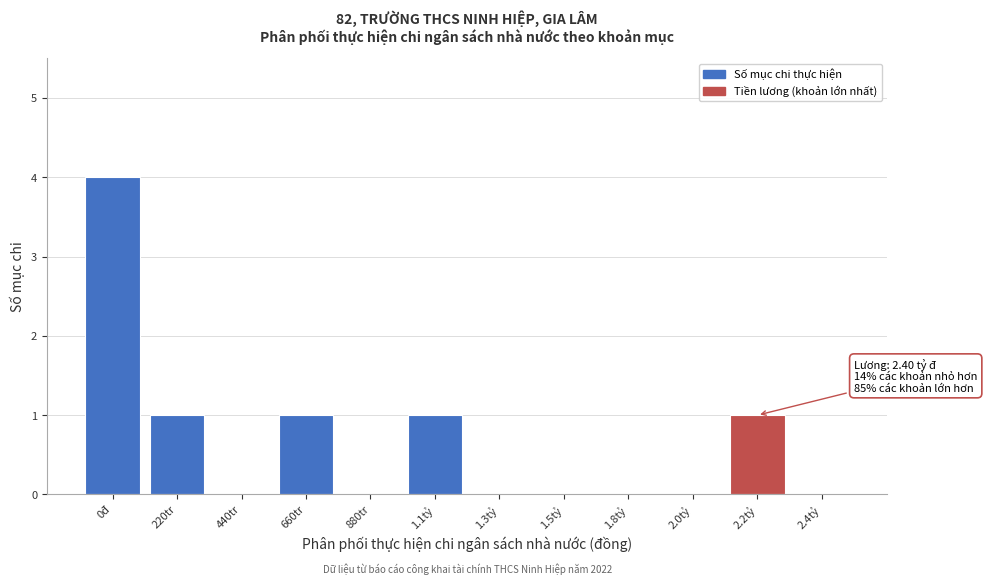

Reading right to left, extract all data points from this chart.

2.4tỷ=0	2.2tỷ=1	2.0tỷ=0	1.8tỷ=0	1.5tỷ=0	1.3tỷ=0	1.1tỷ=1	880tr=0	660tr=1	440tr=0	220tr=1	0đ=4